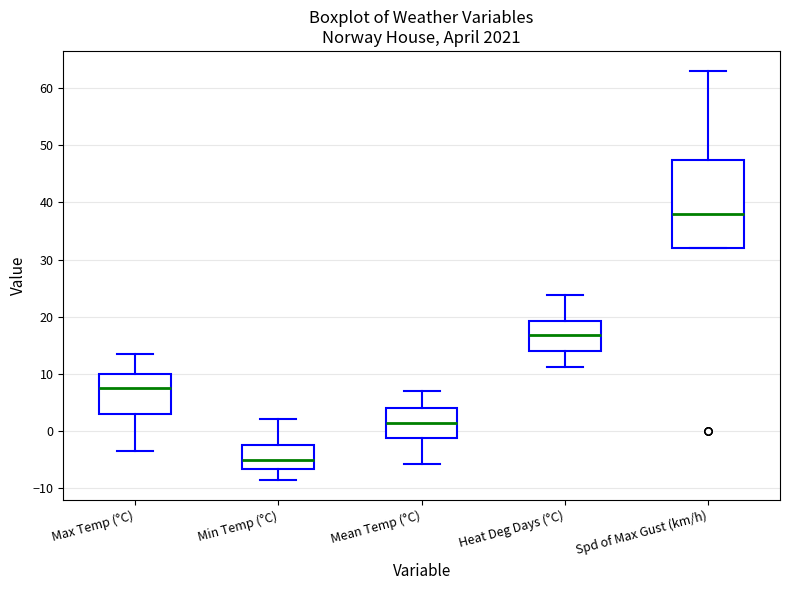

Where does the upper whisker of the box for Spd of Max Gust (km/h) end on the y-axis? The values are not printed on the chart, so give them approximately, as read against the axis.

63